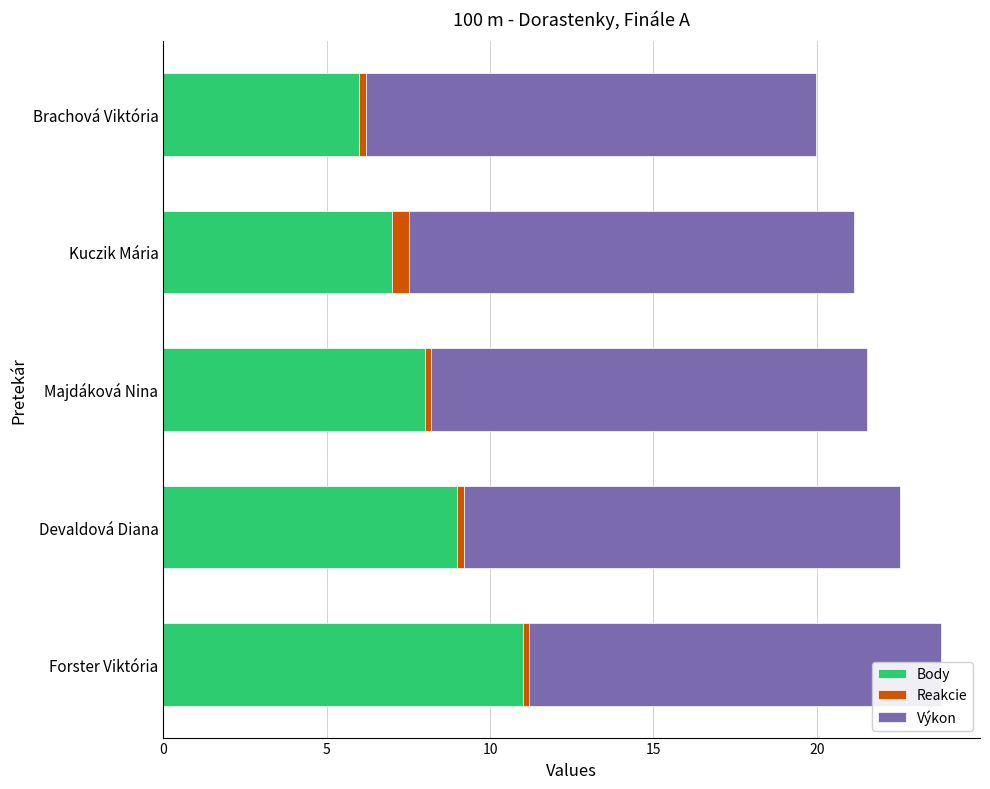

What are all the series names shown in the legend?

Body, Reakcie, Výkon